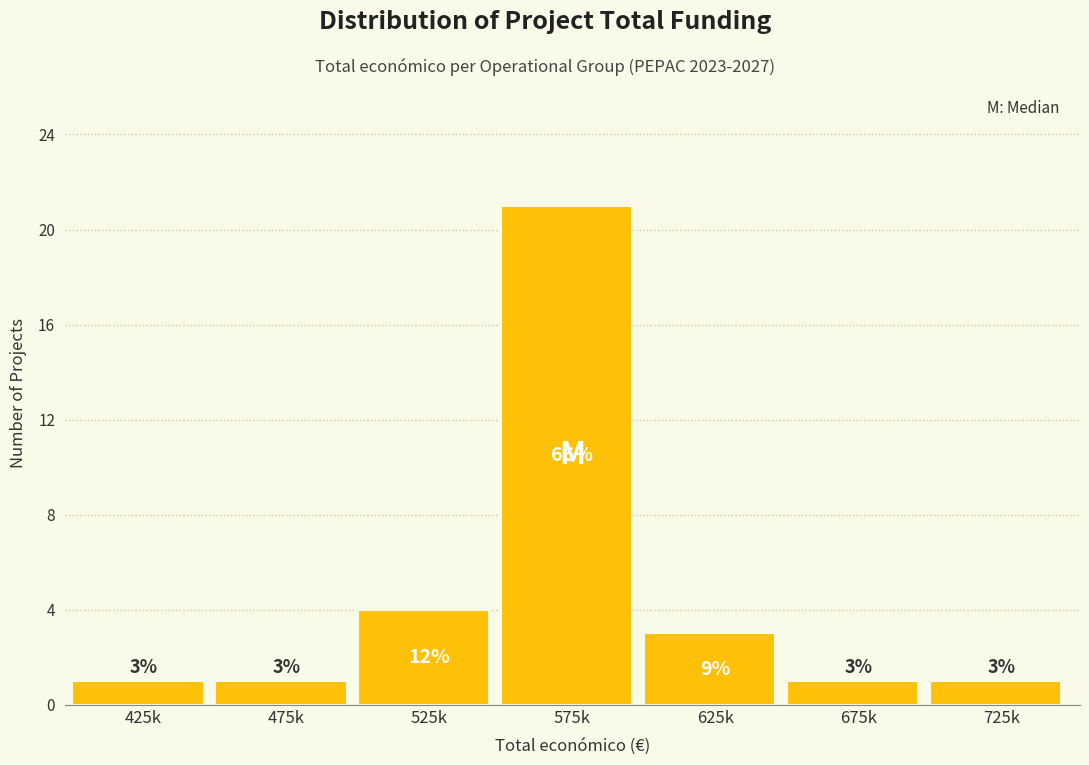

Reading left to right, list all the values displayed in this chart.

425k=1	475k=1	525k=4	575k=21	625k=3	675k=1	725k=1